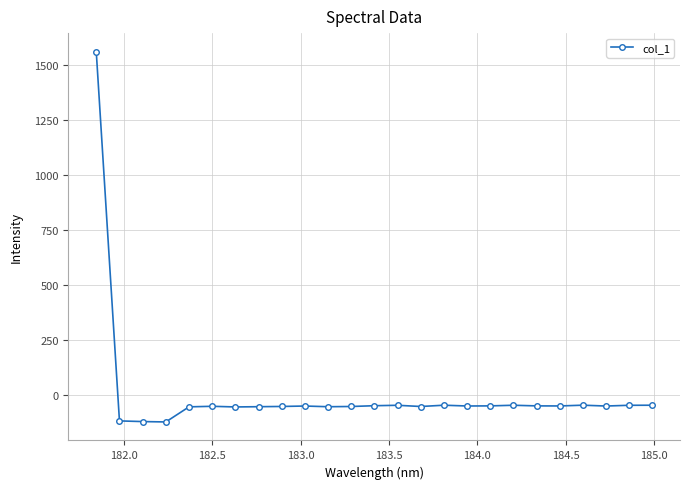

What is the maximum value shown in the chart?

1562.8